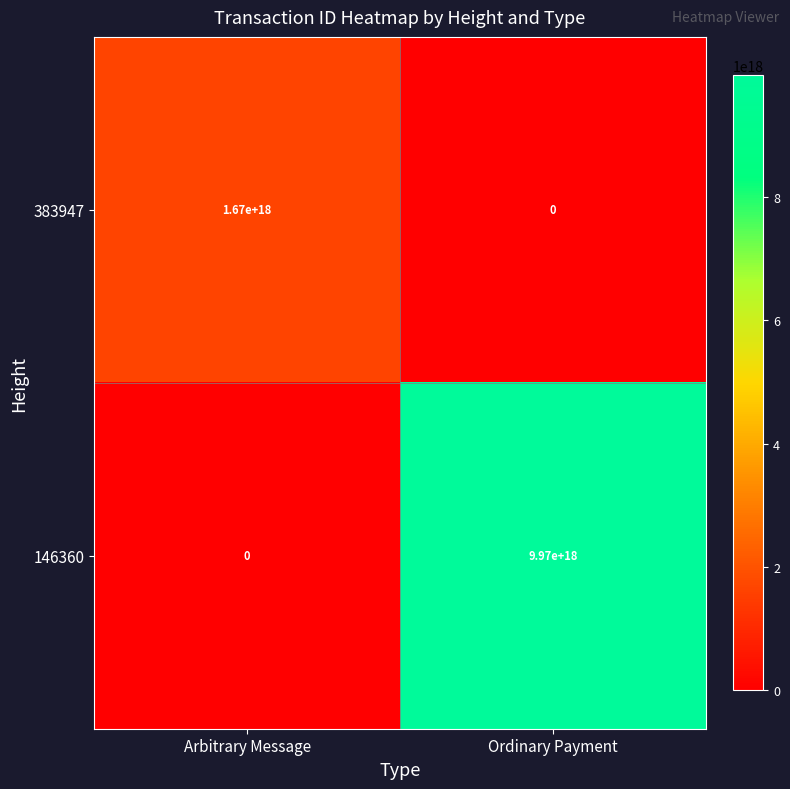

Which label corresponds to the largest value in the chart?

Ordinary Payment